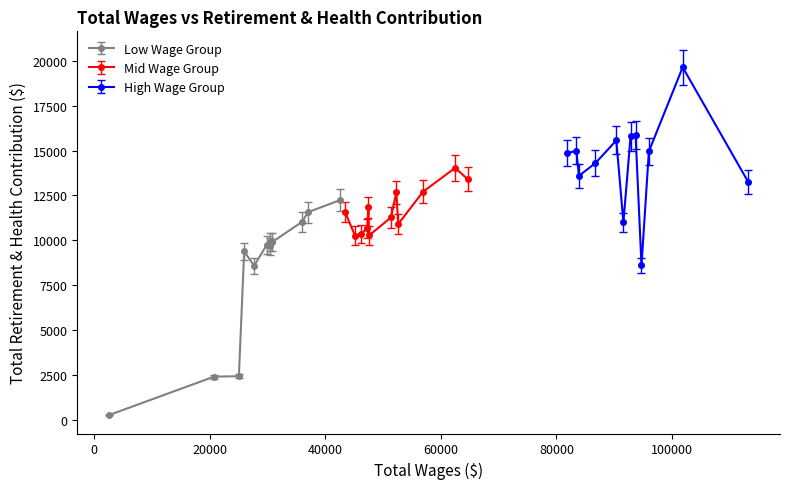

What is the highest value of the Low Wage Group series?

12248